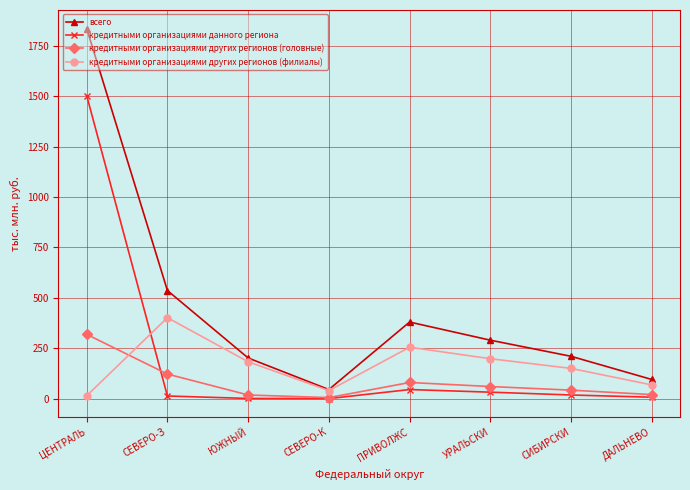

At which category is the sum across all series the highest?

ЦЕНТРАЛЬ